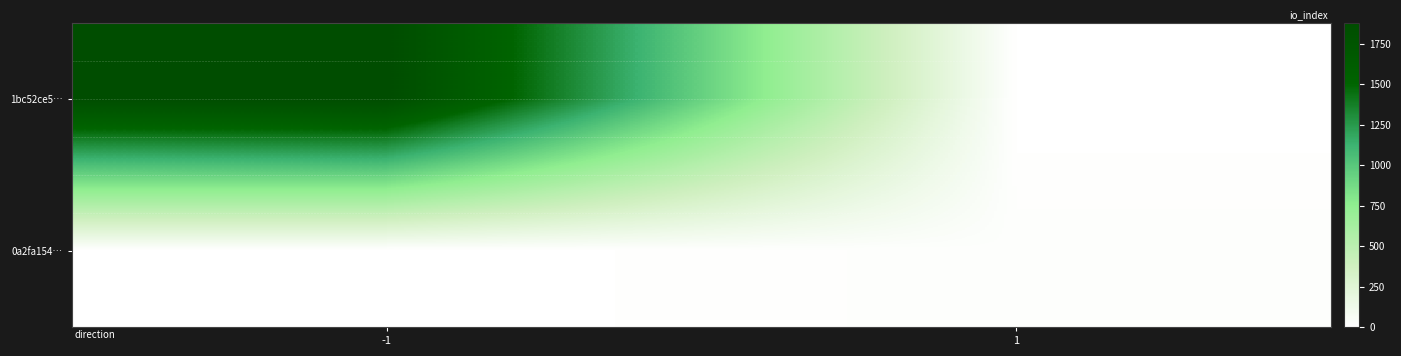

Which series has the largest range (max minus min)?

1bc52ce5…